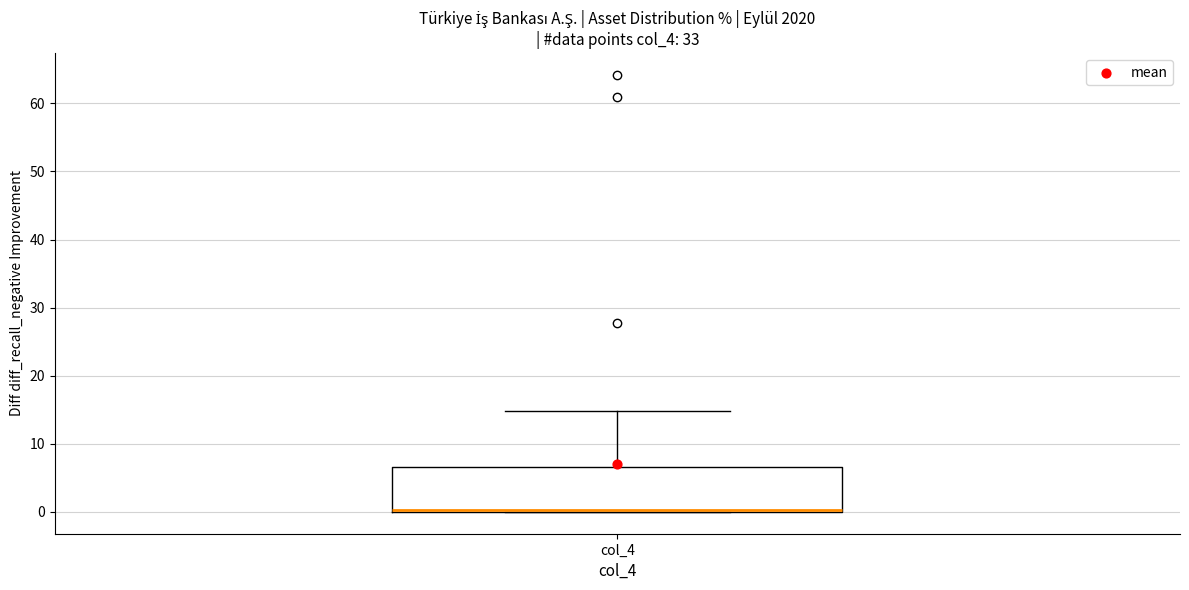

Read this box plot against the y-axis: the position of the median line, the range covered by the box, and the ends of both whiskers. The values are not printed on the chart, so give them approximately, as read against the axis.

median 0 (just above the box's lower edge), box 0 to 7, whiskers 0 to 15